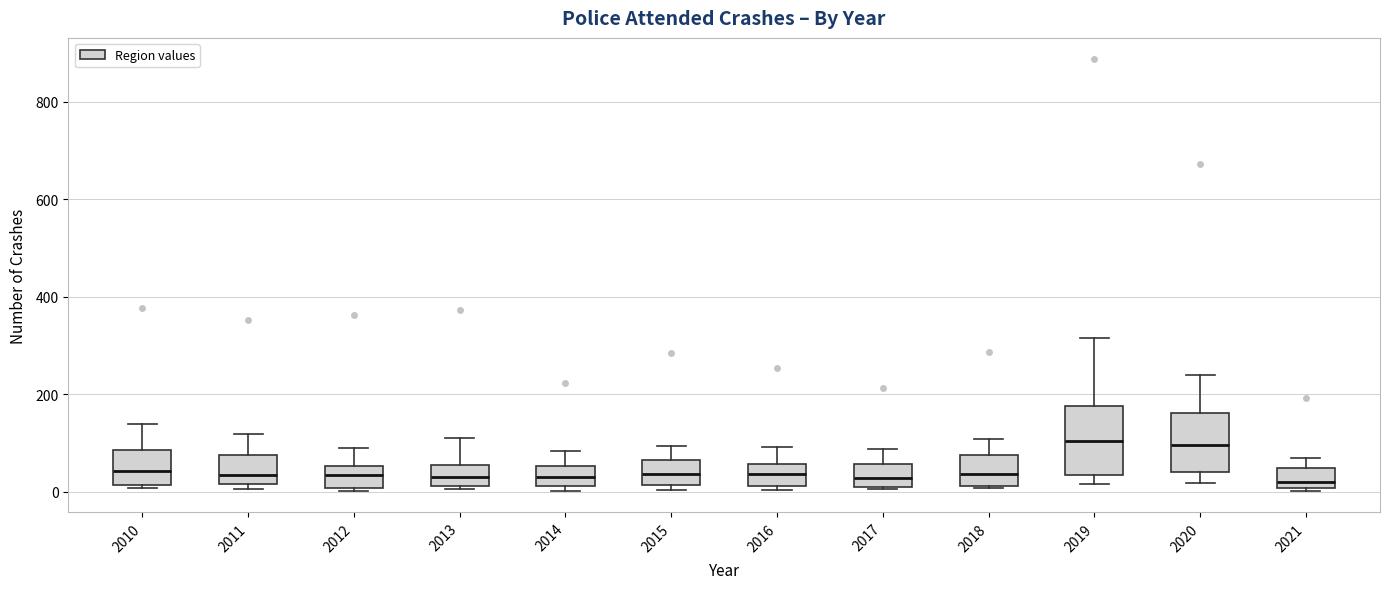

Where does the upper whisker of the box at x = 2016 end on the y-axis? The values are not printed on the chart, so give them approximately, as read against the axis.

100